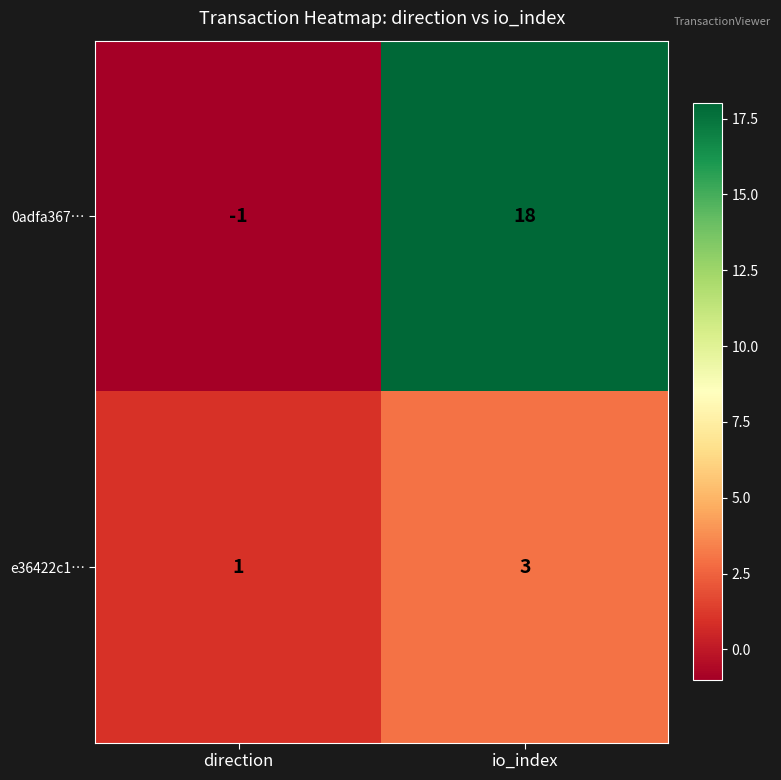

What is the sum of all 0adfa367… values?

17